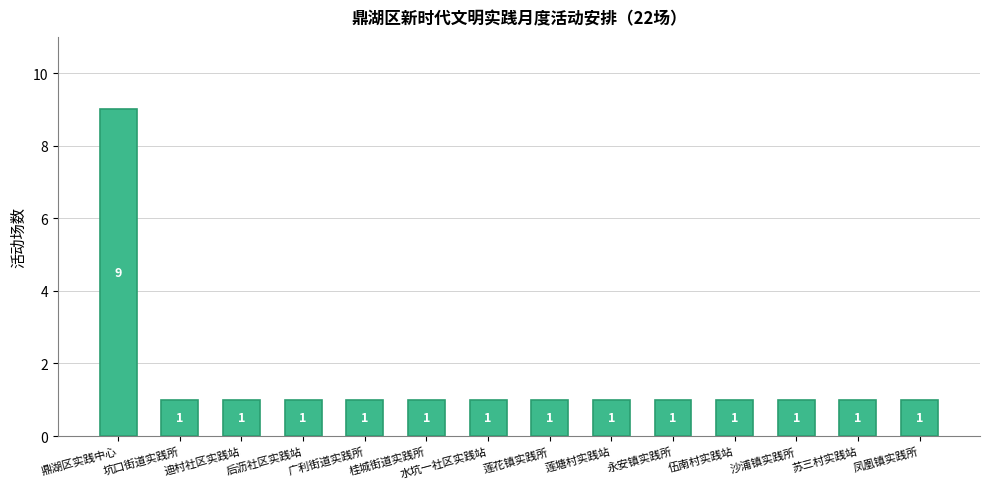

True or false: the data shows 1 at 后沥社区实践站.

True